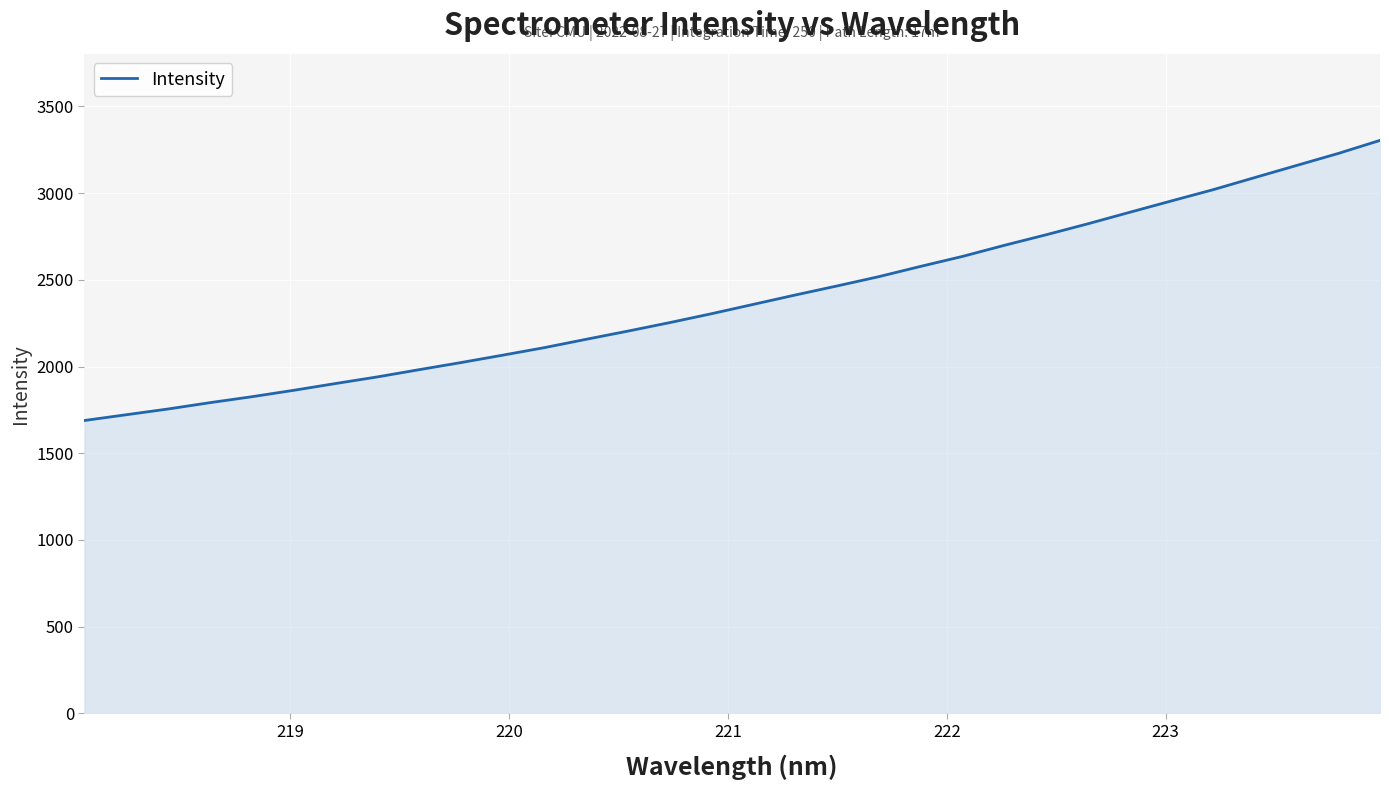

How many lines are shown in the chart?

1